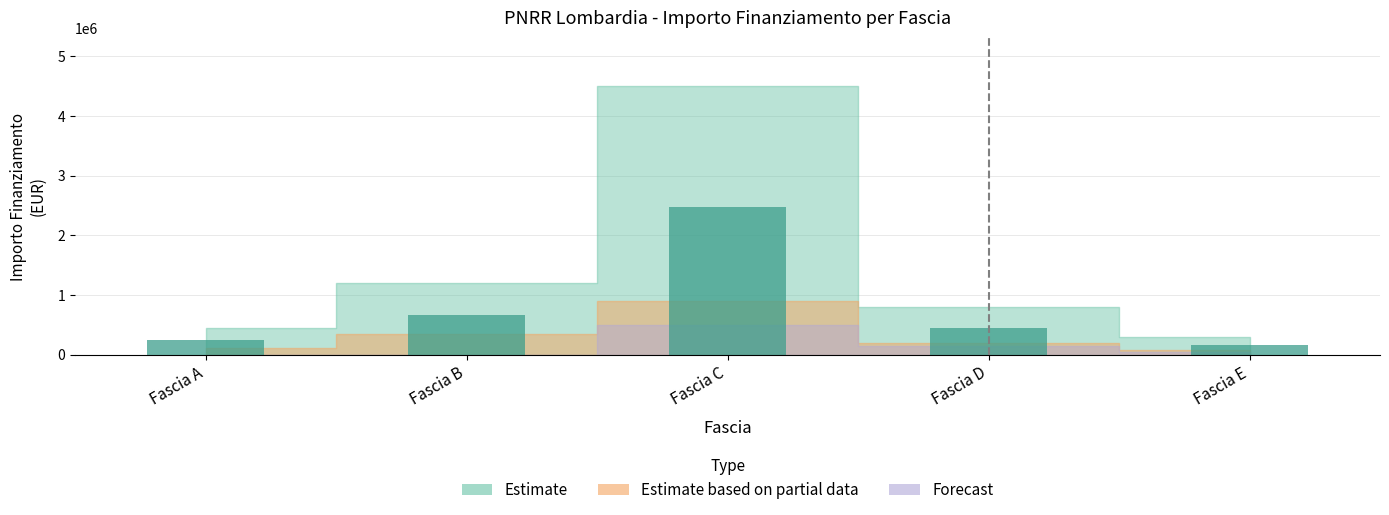

Is it true that the value at Fascia E is 165000.0?

True